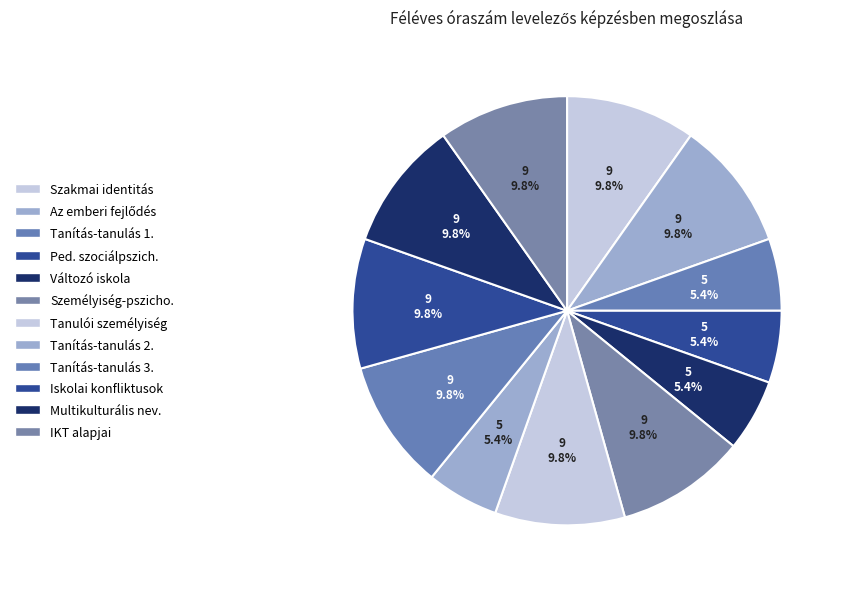

Which slice is the smallest?

Tanítás-tanulás 1.